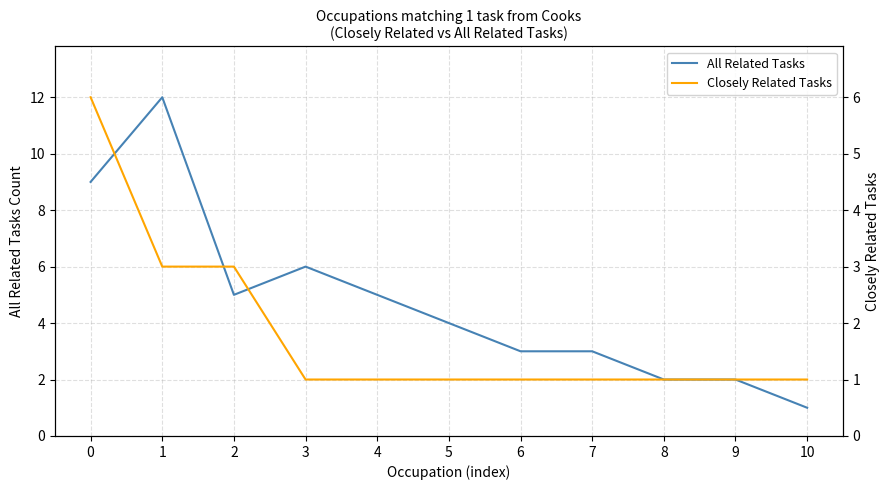

True or false: All Related Tasks and Closely Related Tasks cross at least once.

False